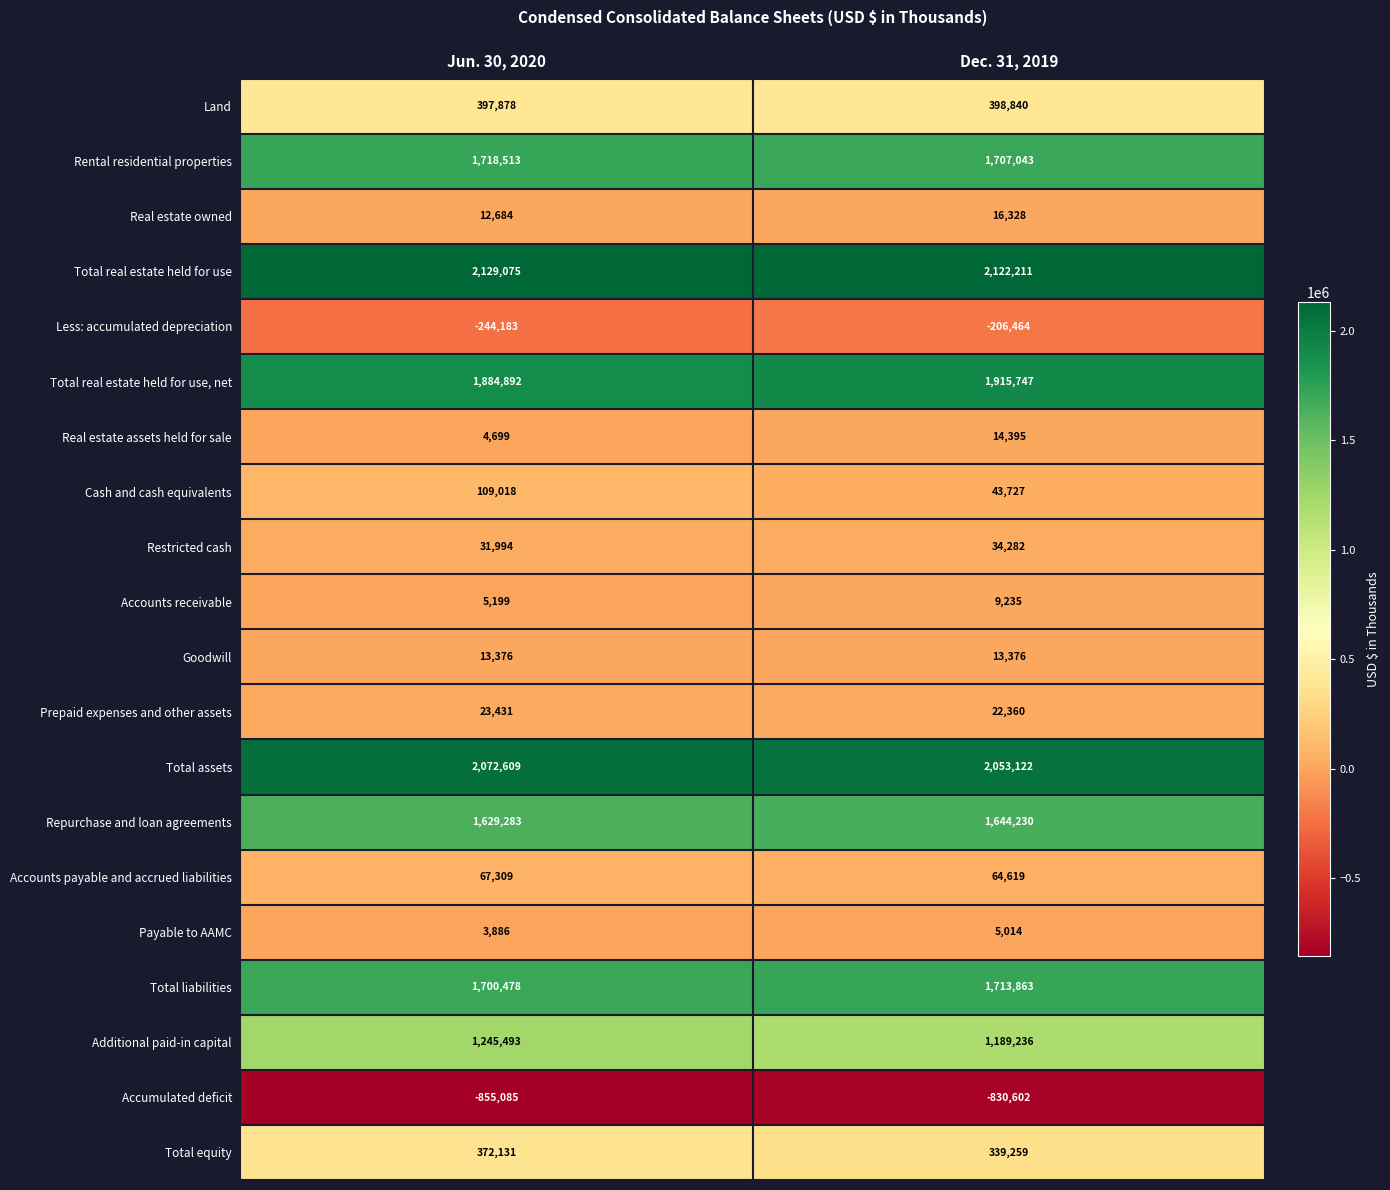

At Jun. 30, 2020, list the series in order from smallest to largest.

Accumulated deficit, Less: accumulated depreciation, Payable to AAMC, Real estate assets held for sale, Accounts receivable, Real estate owned, Goodwill, Prepaid expenses and other assets, Restricted cash, Accounts payable and accrued liabilities, Cash and cash equivalents, Total equity, Land, Additional paid-in capital, Repurchase and loan agreements, Total liabilities, Rental residential properties, Total real estate held for use, net, Total assets, Total real estate held for use